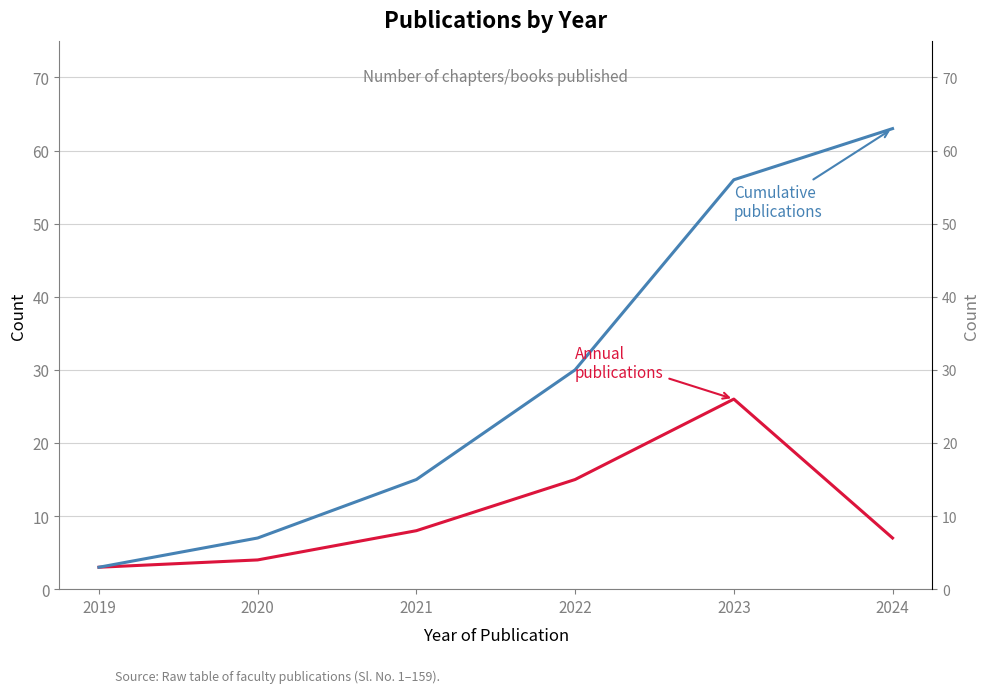

Reading left to right, extract all data points from this chart.

Annual publications: 3	4	8	15	26	7
Cumulative publications: 3	7	15	30	56	63